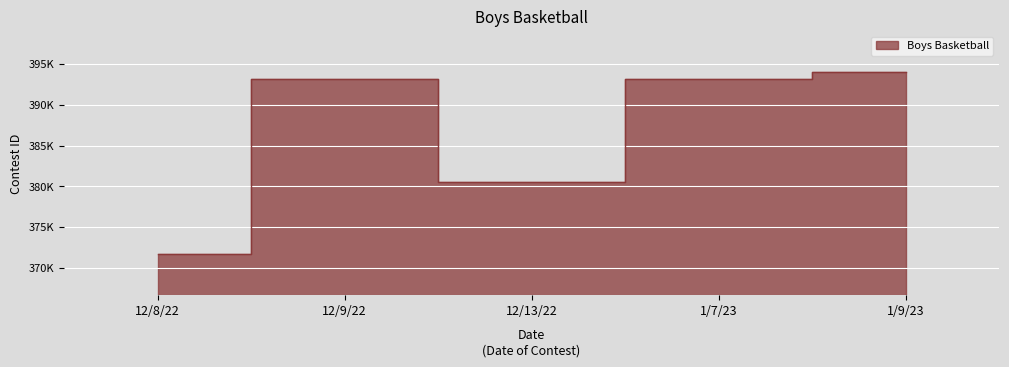

Reading left to right, what are all the values shown in this chart?

371638	393156	380500	393166	394068